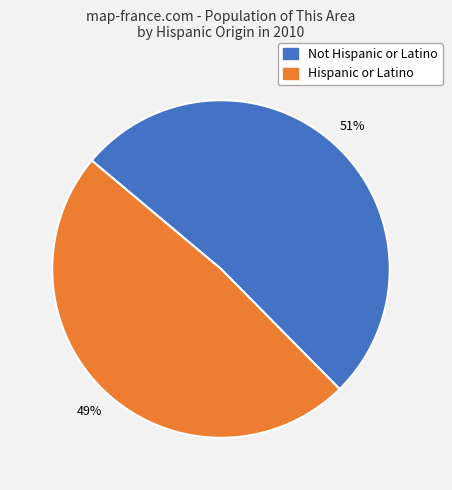

Which slice is the smallest?

Hispanic or Latino